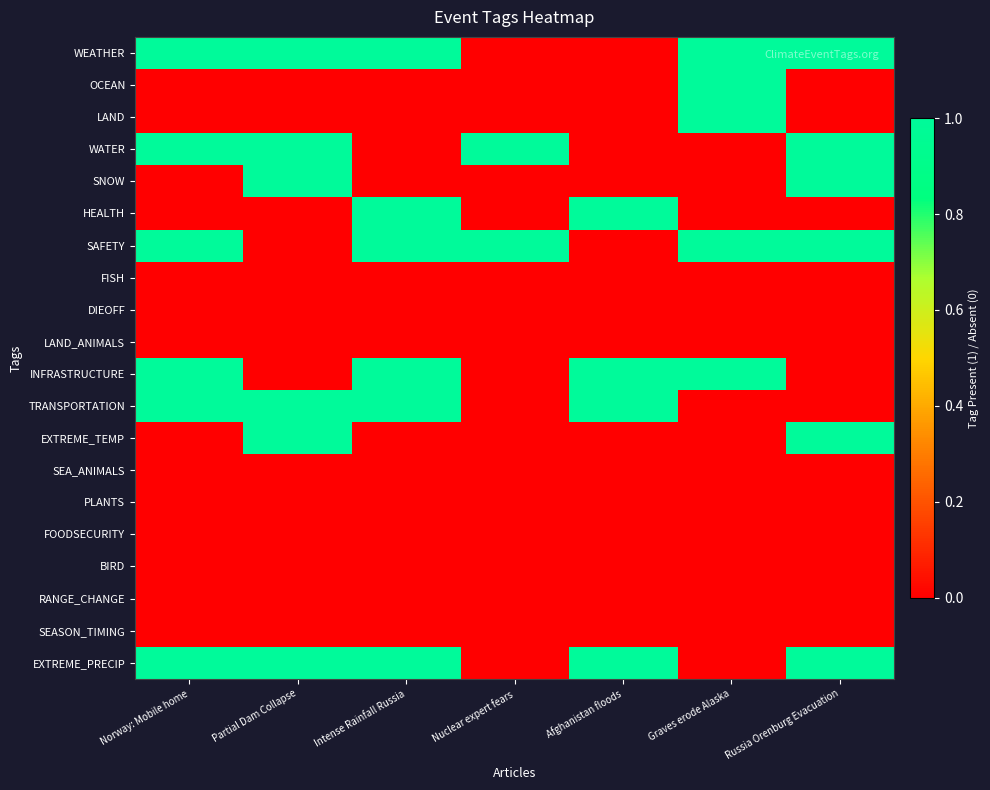

At which category is the sum across all series the highest?

Norway: Mobile home